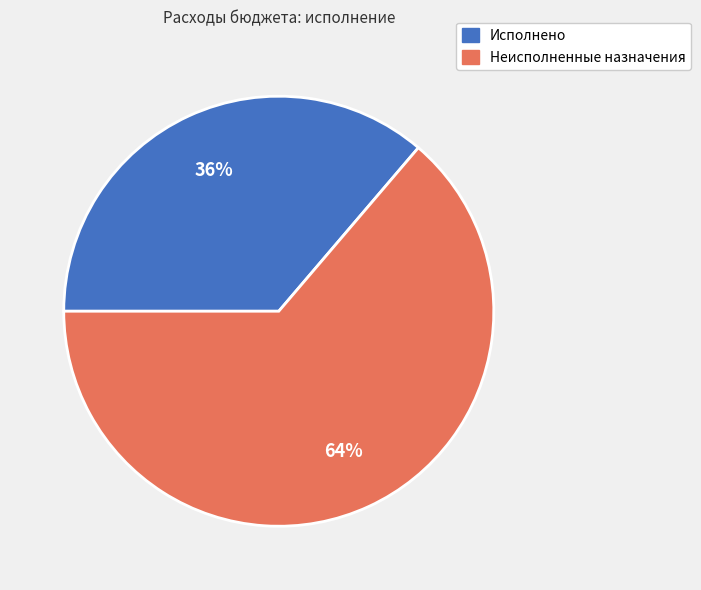

Is the sum of Неисполненные назначения and Исполнено greater than half?

Yes